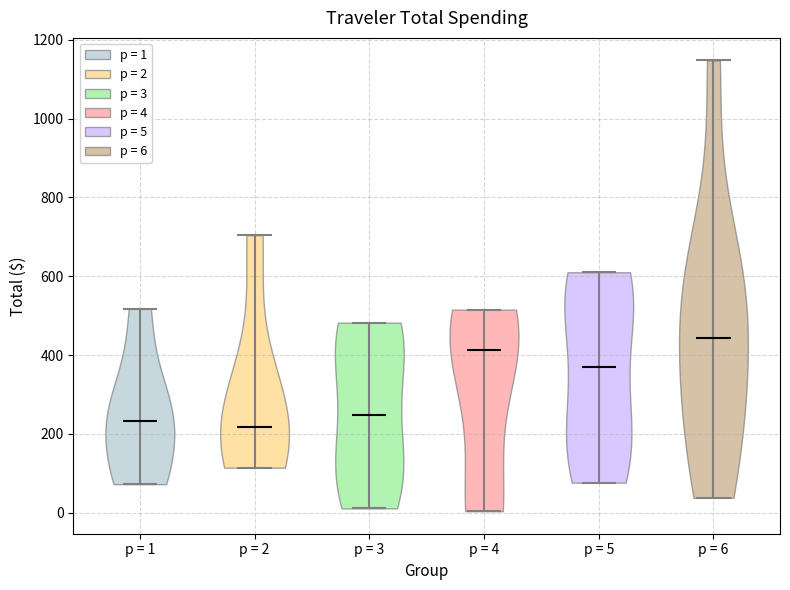

Reading left to right, read every violin against the y-axis: where its median line is, and the lowest and highest points it reaches. The values are not printed on the chart, so give them approximately, as read against the axis.

p = 1: median line 240, lowest point 80, highest point 520
p = 2: median line 220, lowest point 120, highest point 700
p = 3: median line 240, lowest point 20, highest point 480
p = 4: median line 420, lowest point 0, highest point 520
p = 5: median line 360, lowest point 80, highest point 620
p = 6: median line 440, lowest point 40, highest point 1140